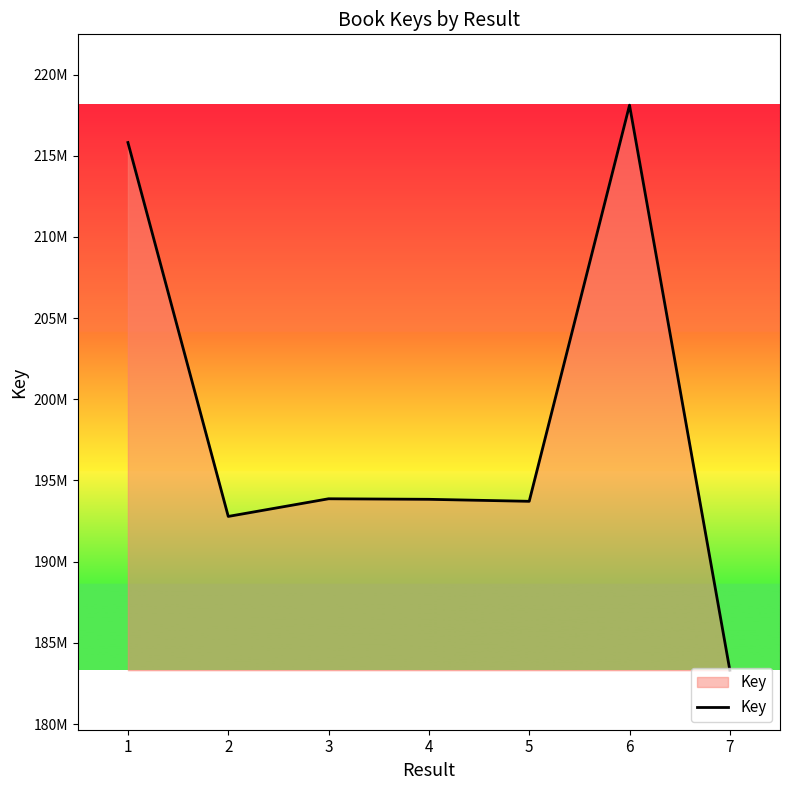

What is the average value?

198779092